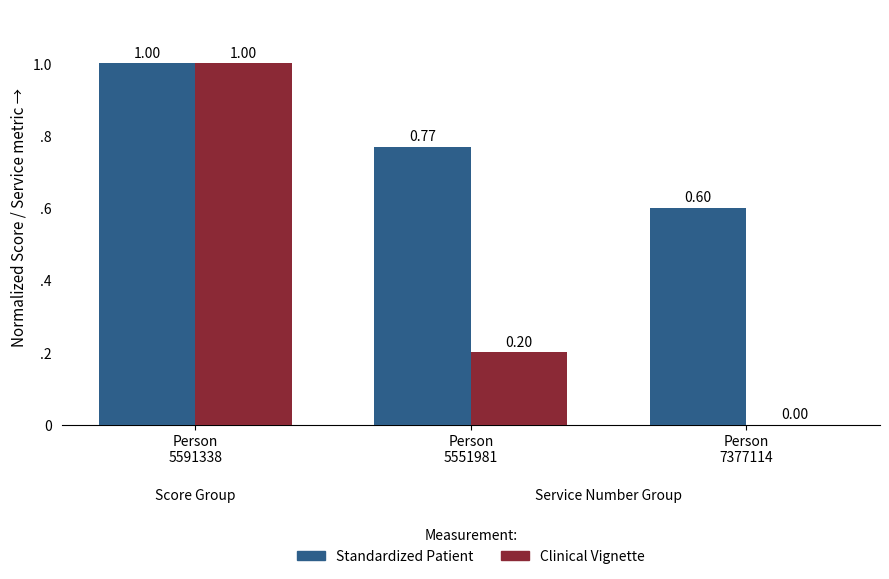

True or false: Clinical Vignette has a value of 0.0 at Person
7377114.

True